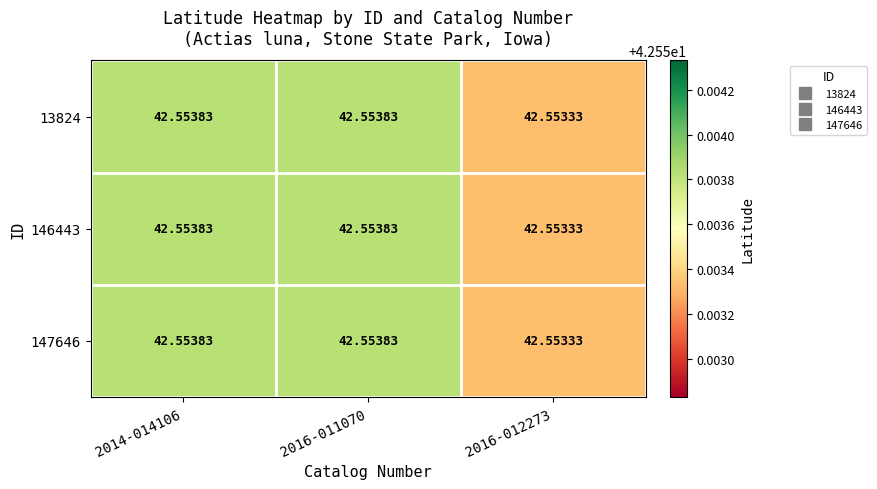

What is the total value across all series at 2016-011070?

127.7